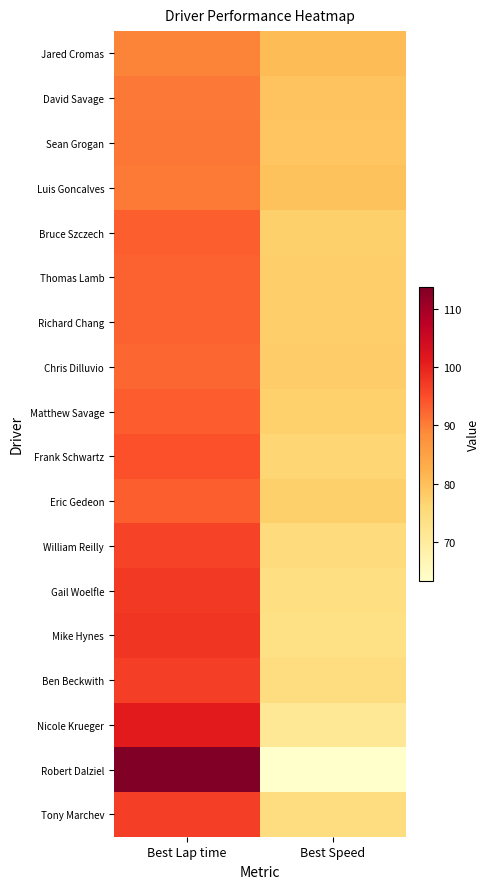

Which series has the largest range (max minus min)?

Robert Dalziel